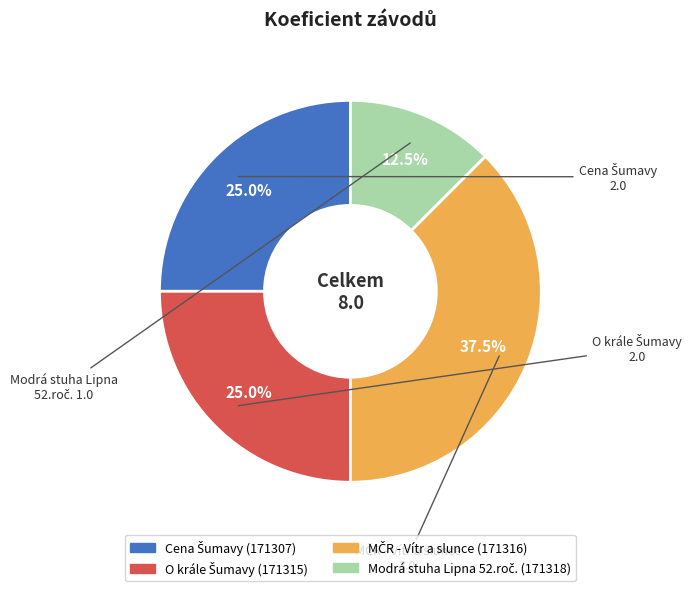

Is there any slice that represents more than half of the pie?

No